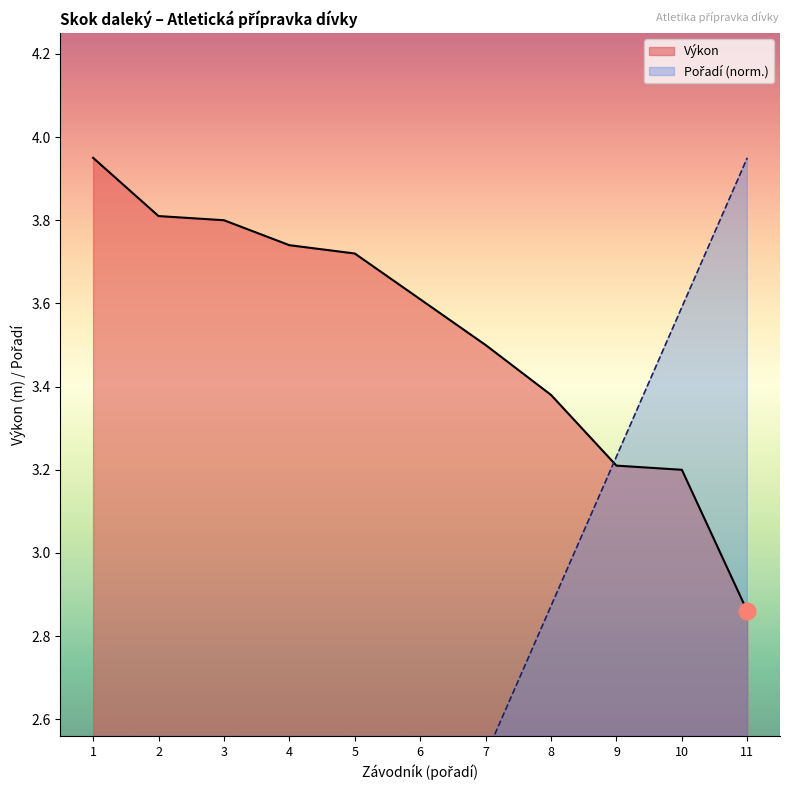

Which category has the lowest value in the Výkon series?

11